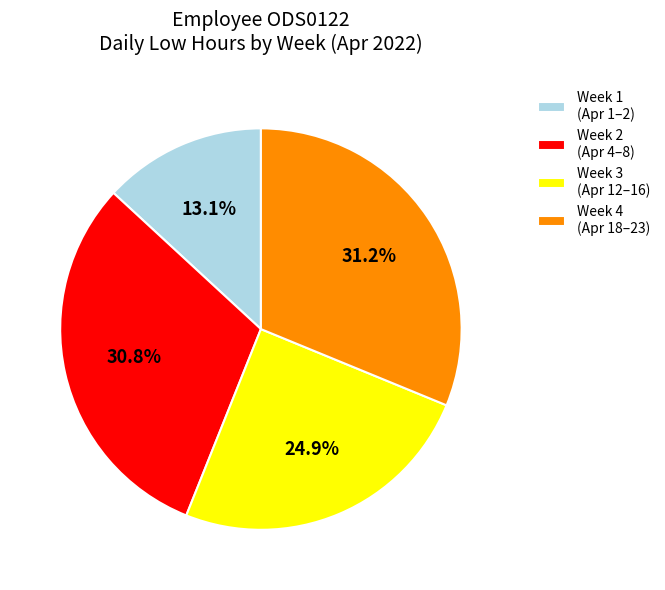

How many segments does this pie chart have?

4